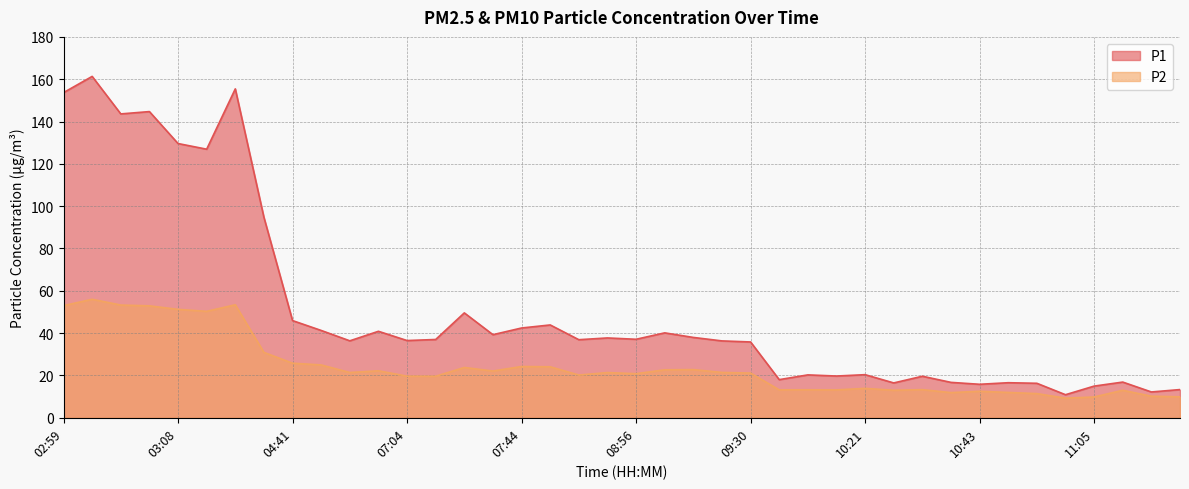

The P1 series shows 20.3 at 10:01. True or false?

True